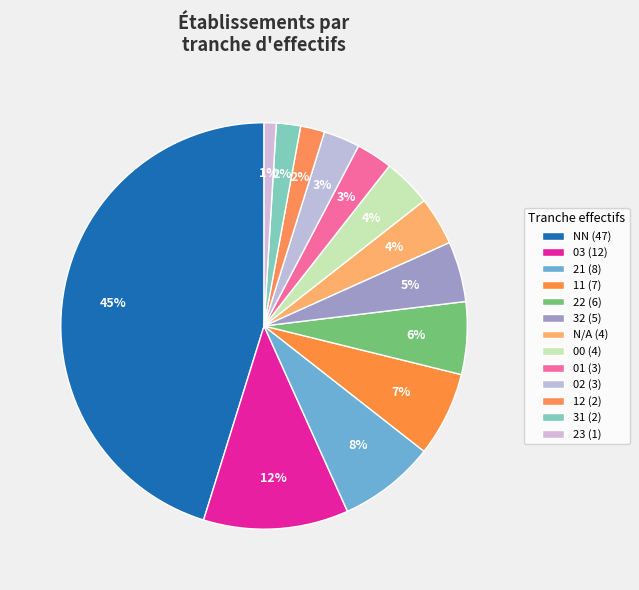

Count the number of slices in the pie.

13